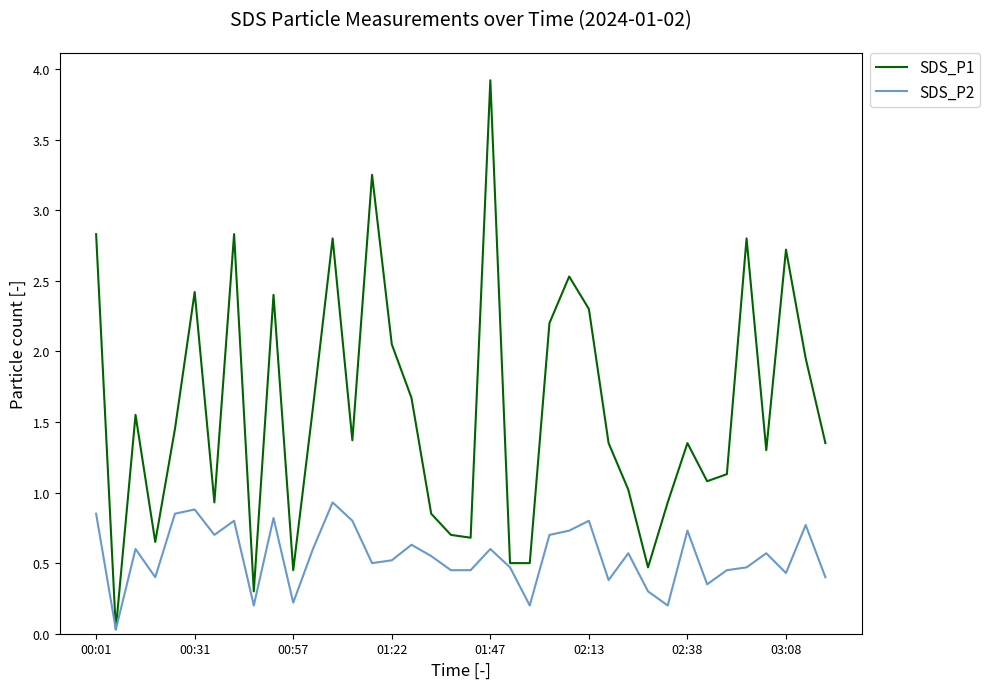

Which series has the largest range (max minus min)?

SDS_P1